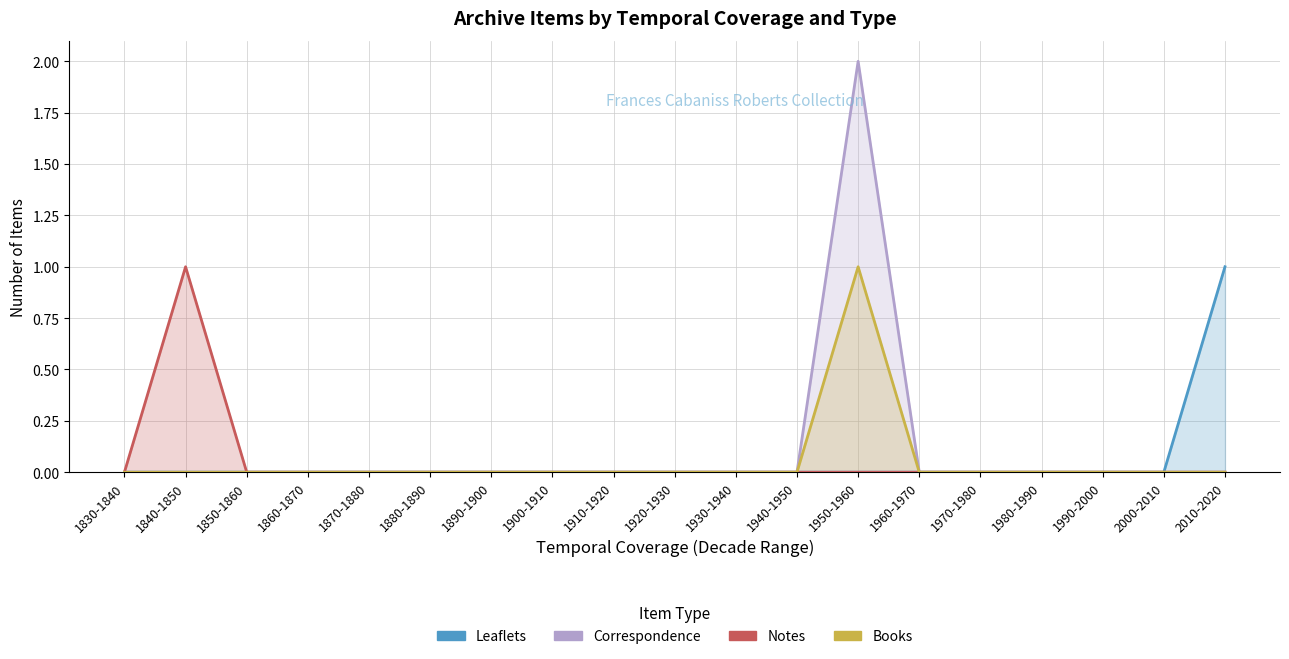

How many Leaflets values are between 0 and 1?

19